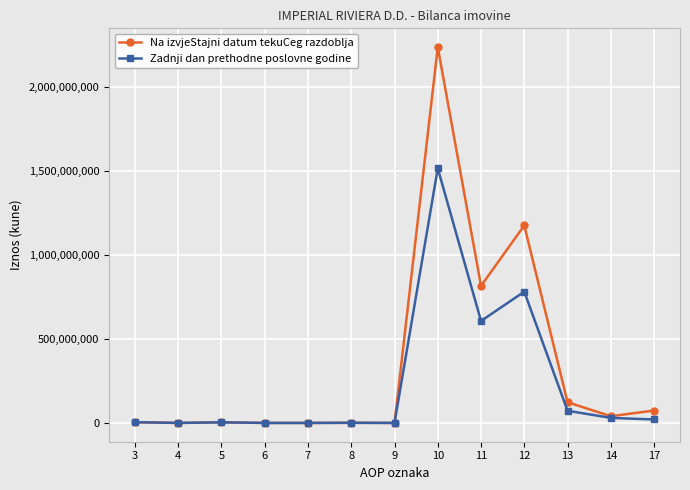

How many categories are shown in the chart?

13